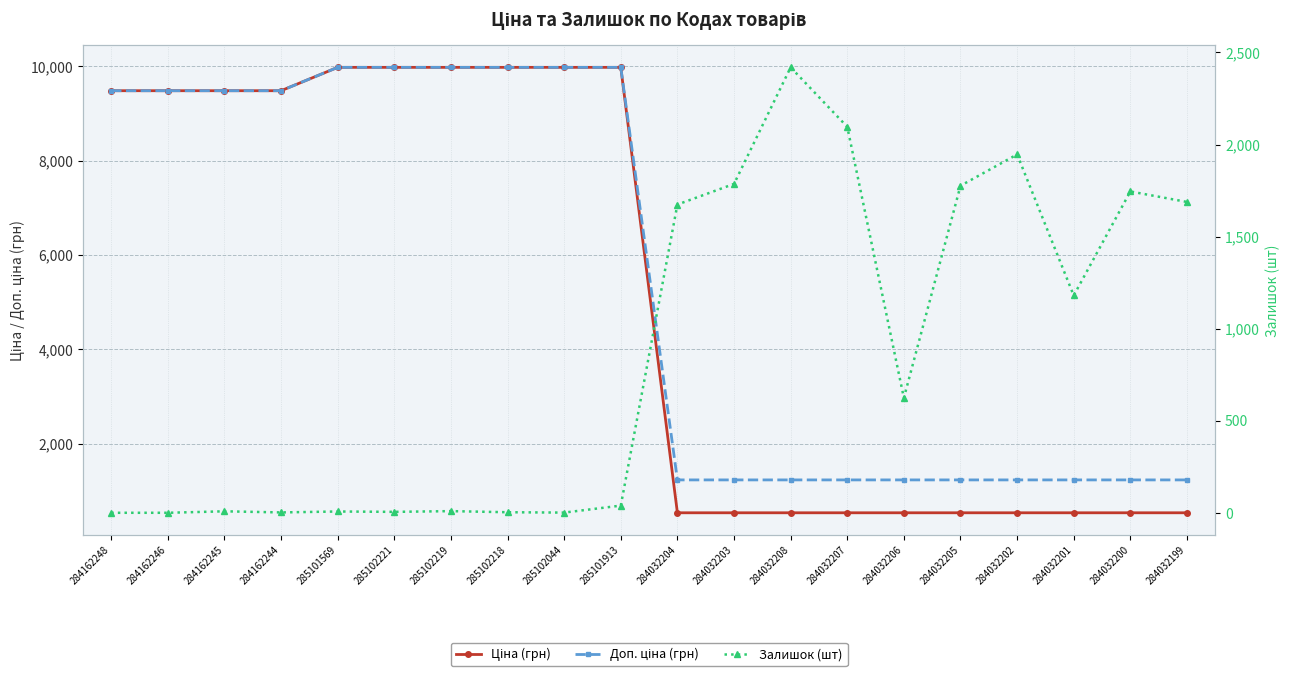

Reading left to right, list all the values displayed in this chart.

Ціна (грн): 9480.1	9480.1	9480.1	9480.1	9975.0	9975.0	9975.0	9975.0	9975.0	9975.0	539.0	539.0	539.0	539.0	539.0	539.0	539.0	539.0	539.0	539.0
Доп. ціна (грн): 9480.1	9480.1	9480.1	9480.1	9975.0	9975.0	9975.0	9975.0	9975.0	9975.0	1235.4	1235.4	1235.4	1235.4	1235.4	1235.4	1235.4	1235.4	1235.4	1235.4
Залишок (шт): 0.0	0.0	8.0	2.0	7.0	5.0	9.0	3.0	1.0	39.0	1674.0	1786.0	2419.0	2096.0	624.0	1776.0	1946.0	1180.0	1745.0	1688.0